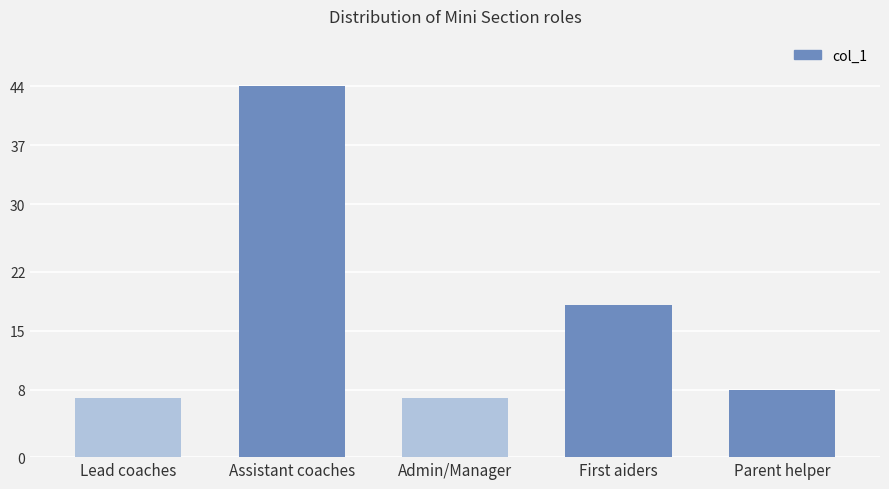

Reading left to right, what are all the values shown in this chart?

7	44	7	18	8